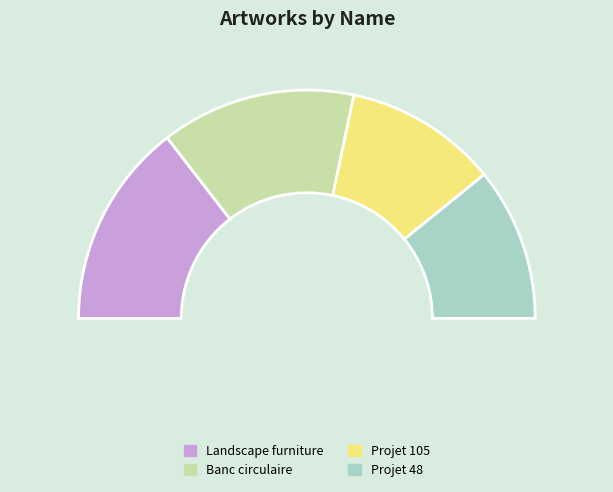

Which category has the smallest portion of the pie?

Projet 105